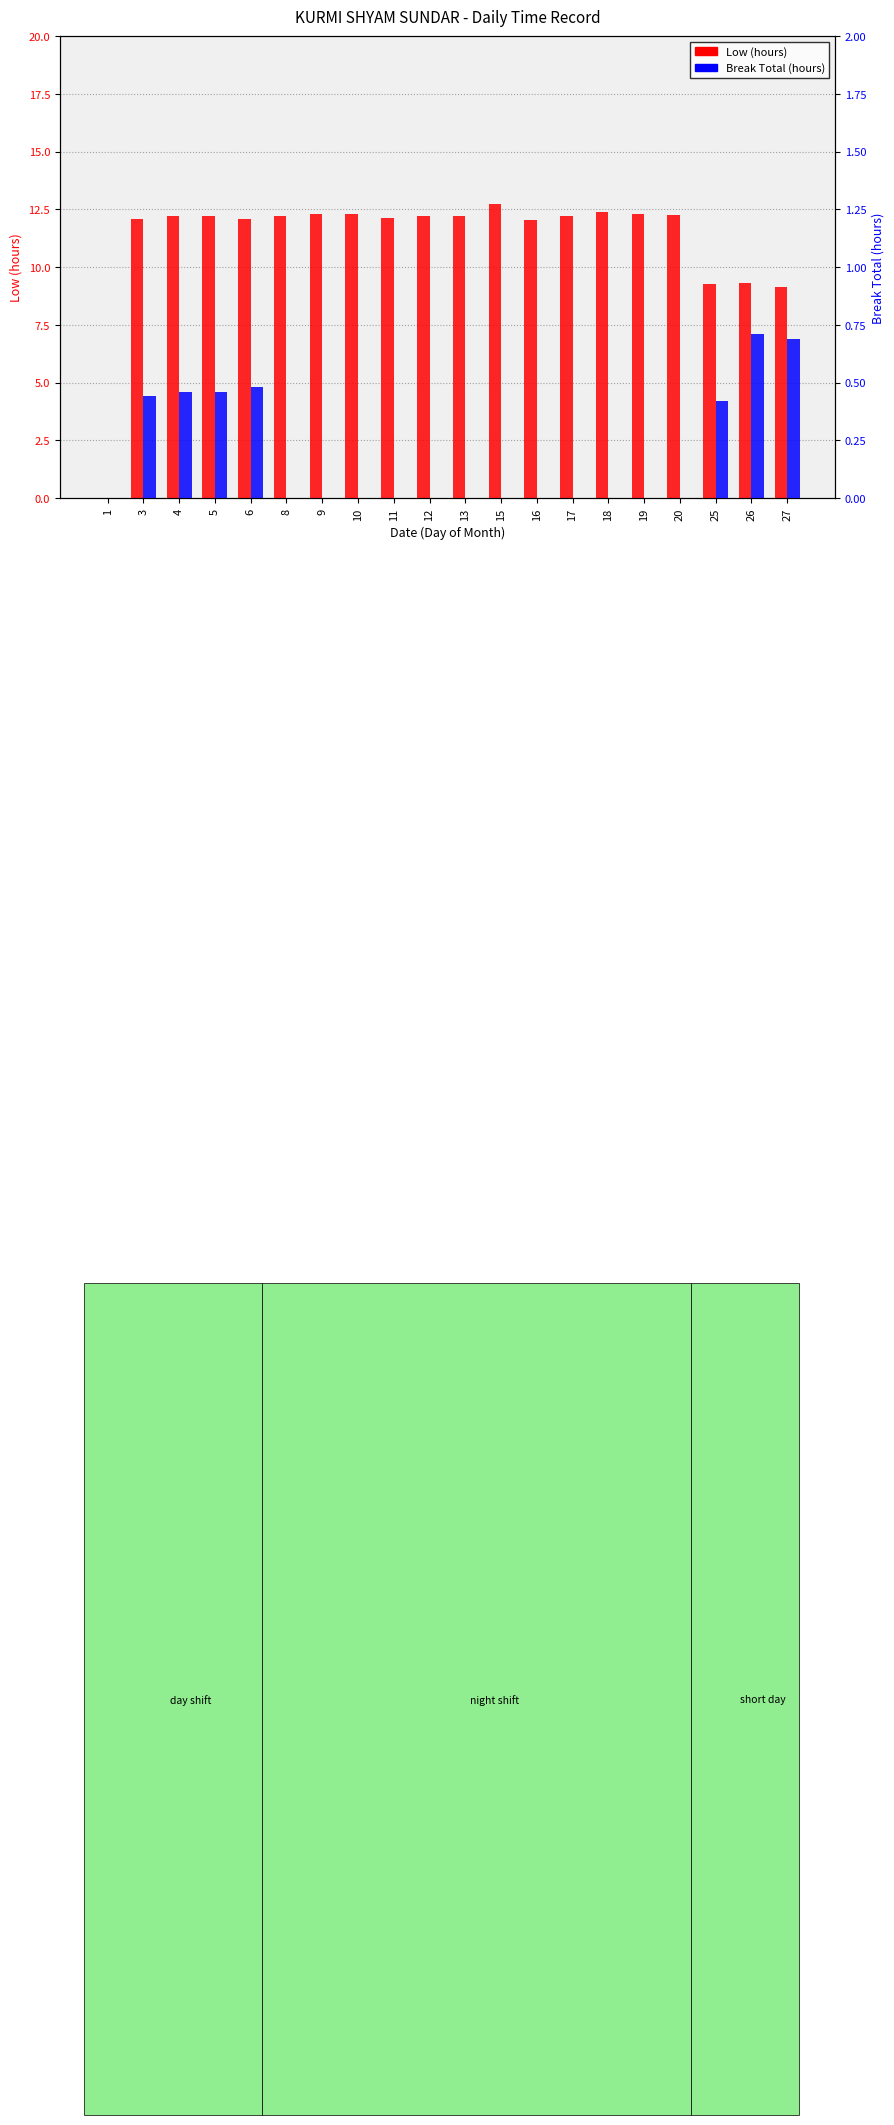

What is the difference between the maximum and minimum values in the Break Total (hours) series?

0.7